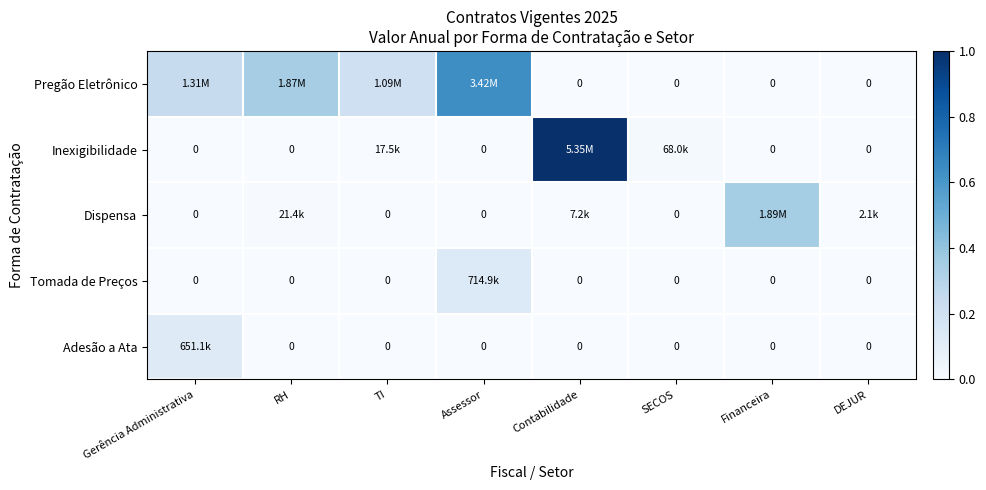

What is the maximum value for Inexigibilidade?

1.0